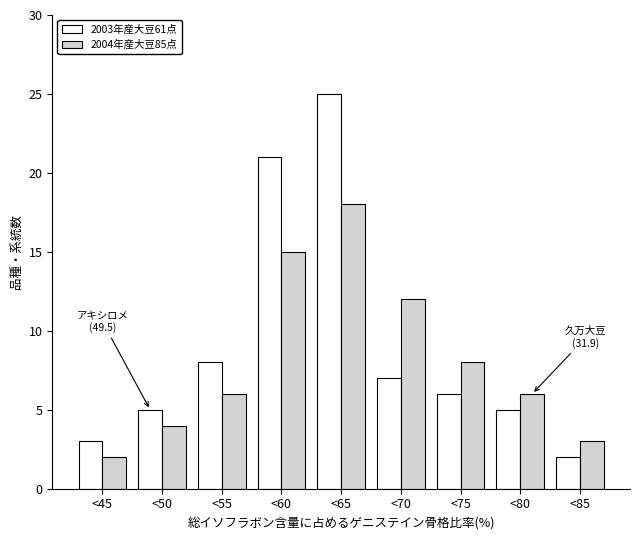

Reading left to right, extract all data points from this chart.

2003年産大豆61点: <45=3	<50=5	<55=8	<60=21	<65=25	<70=7	<75=6	<80=5	<85=2
2004年産大豆85点: <45=2	<50=4	<55=6	<60=15	<65=18	<70=12	<75=8	<80=6	<85=3